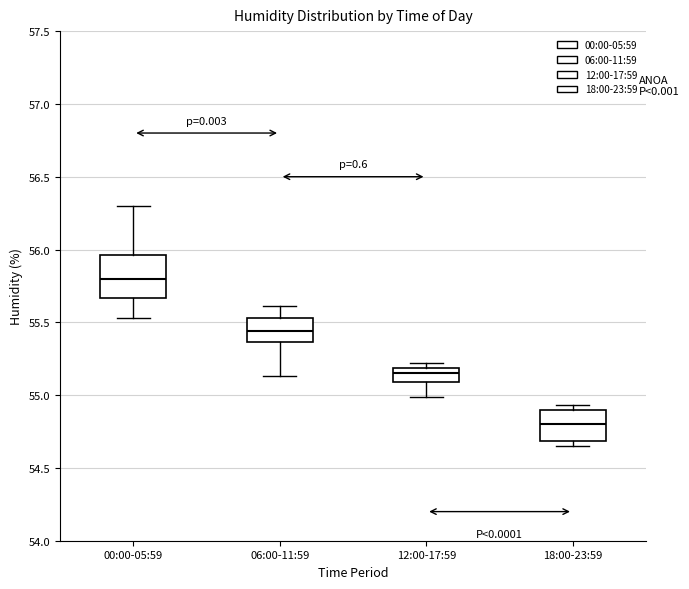

Reading left to right, transcribe this box plot: for each box, give where its median line is, the range the box spans, and where its two whiskers end, as read against the y-axis. The values are not printed on the chart, so give them approximately, as read against the axis.

00:00-05:59: median 55.80, box 55.65 to 55.95, whiskers 55.55 to 56.30
06:00-11:59: median 55.45, box 55.35 to 55.55, whiskers 55.15 to 55.60
12:00-17:59: median 55.15, box 55.10 to 55.20, whiskers 55.00 to 55.20 (just above the box's upper edge)
18:00-23:59: median 54.80, box 54.70 to 54.90, whiskers 54.65 to 54.95